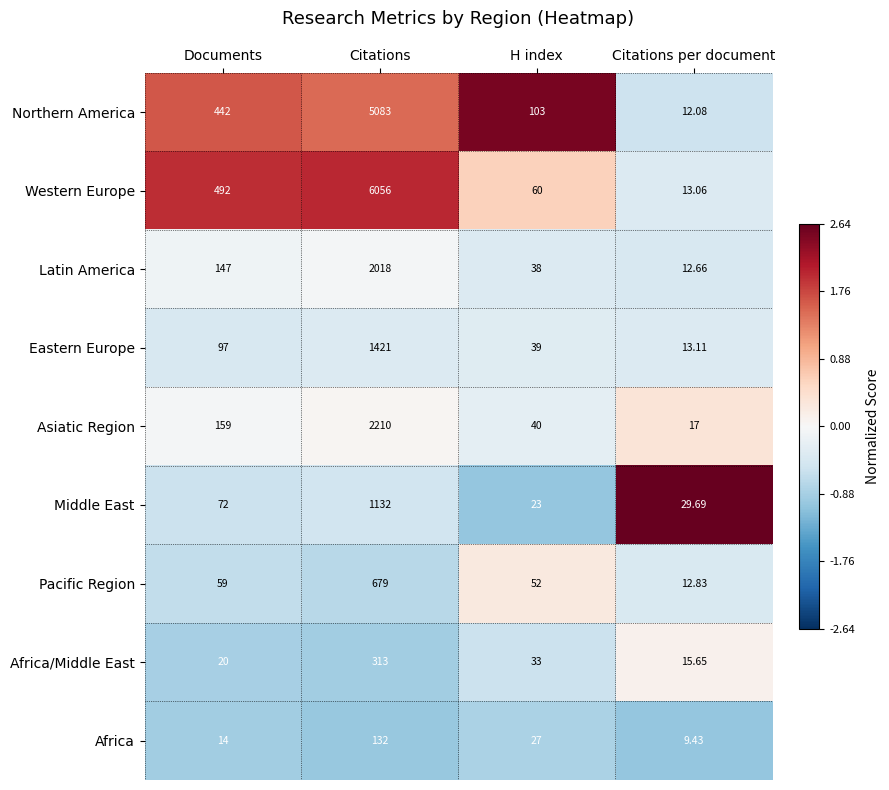

At which label is Asiatic Region closest to 1113?

Documents